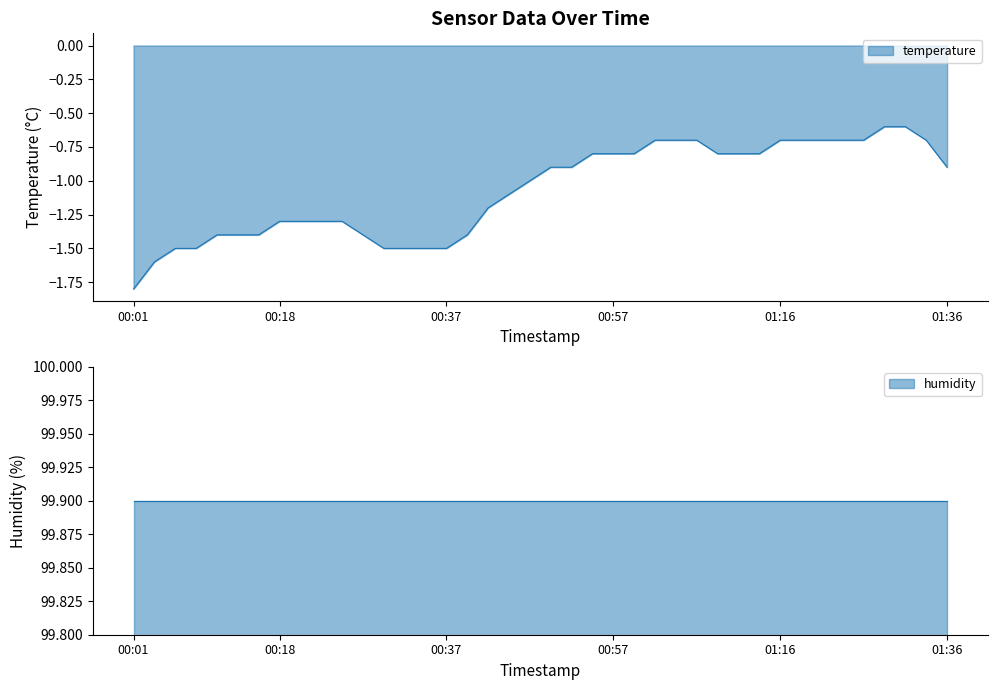

What is the highest value of the temperature series?

-0.6